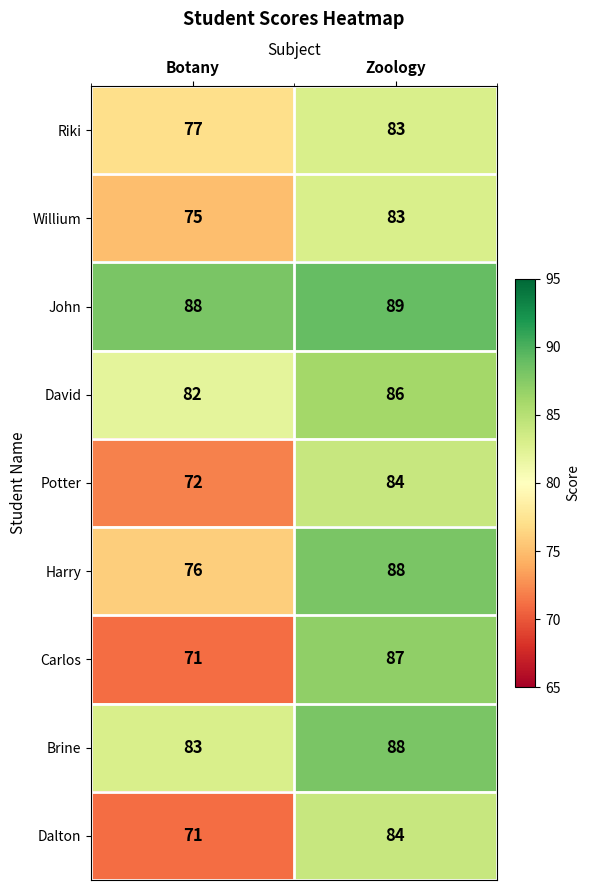

What is the greatest value displayed?

89